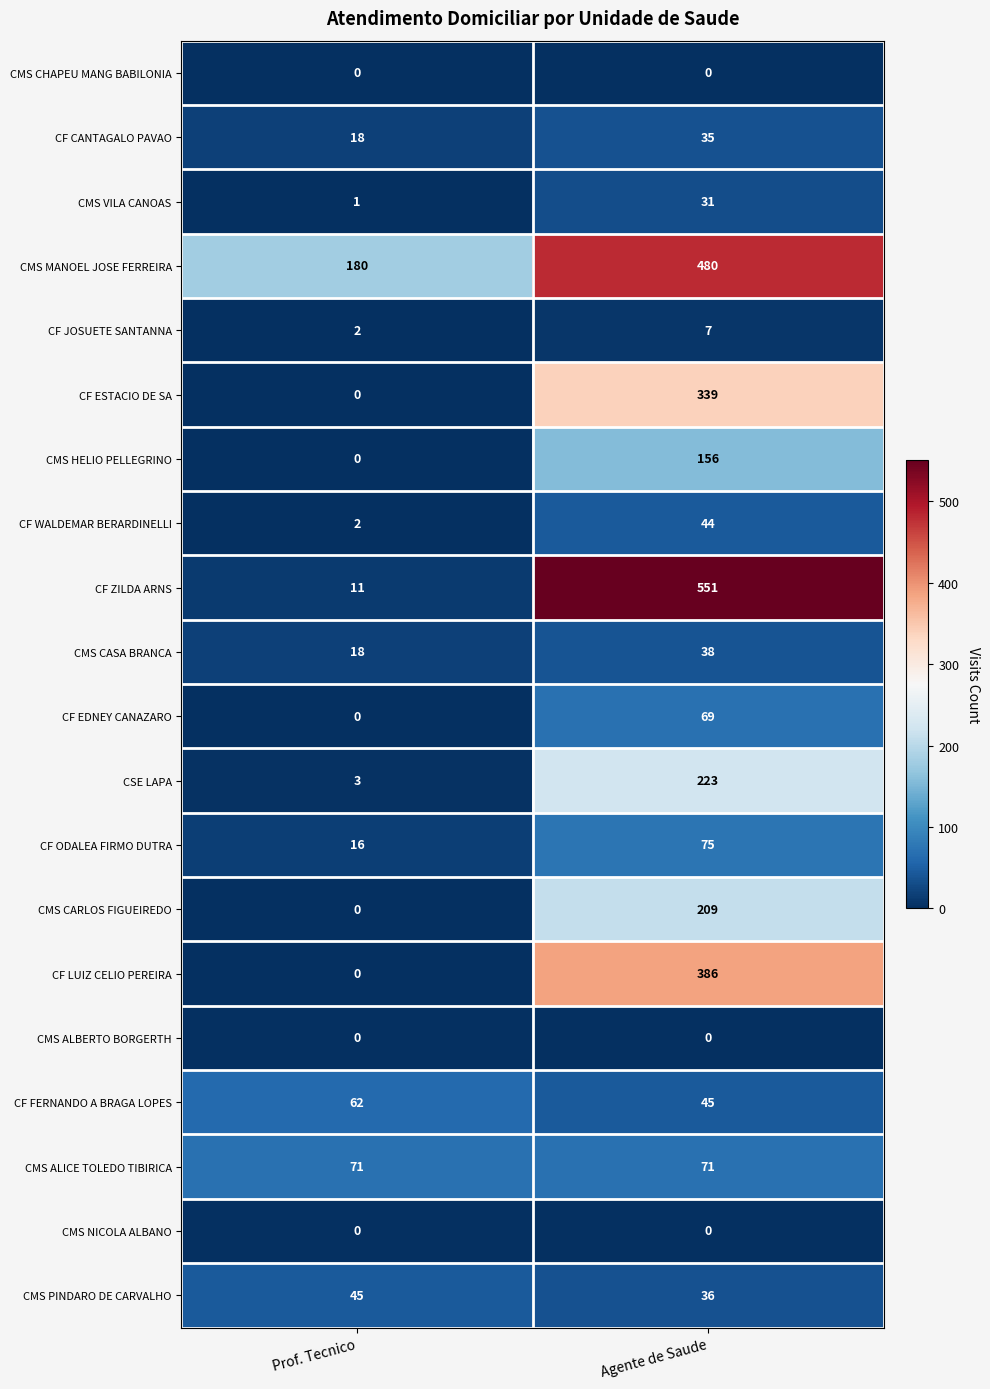

What is the total value across all series at Prof. Tecnico?

429